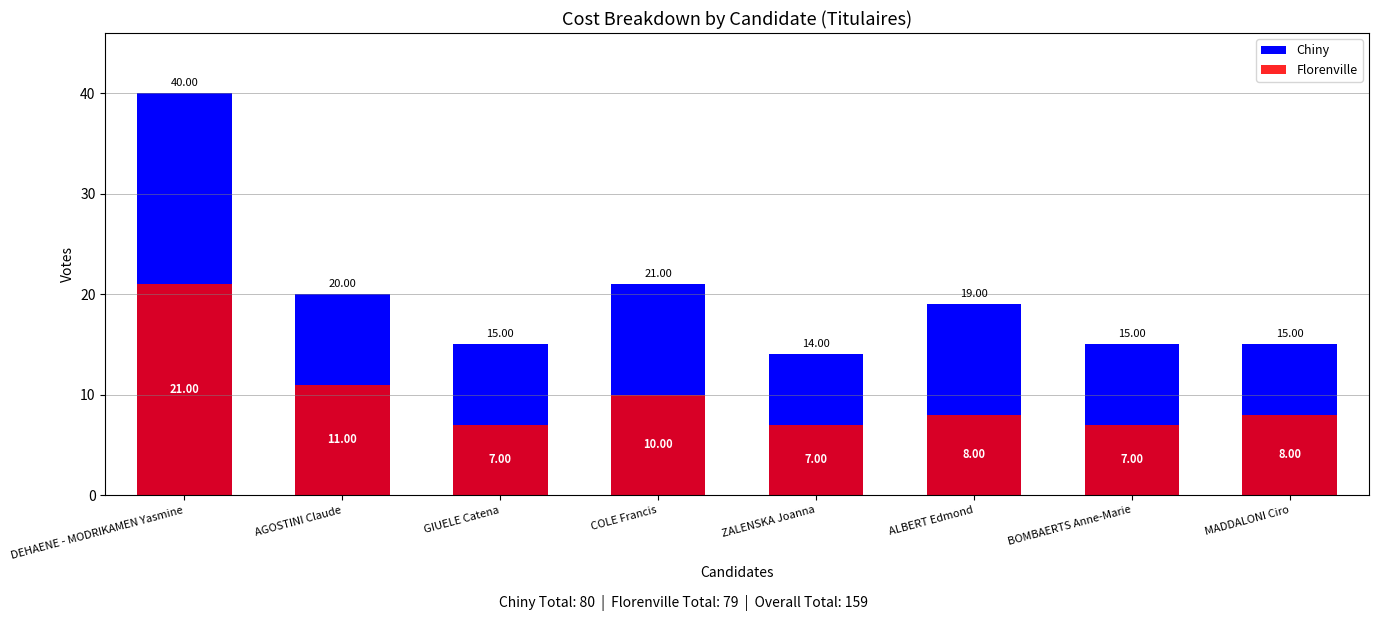

What is the greatest value displayed?

40